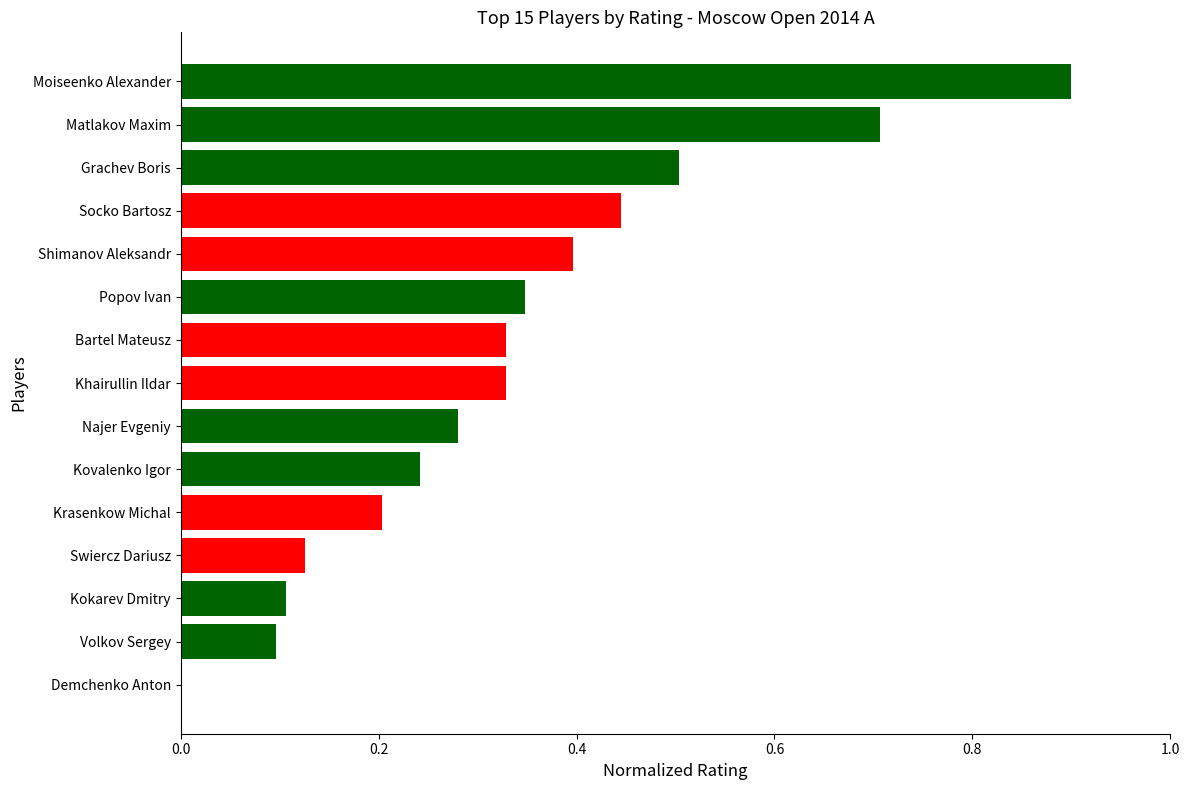

Count the values in the range 0 to 1.

15